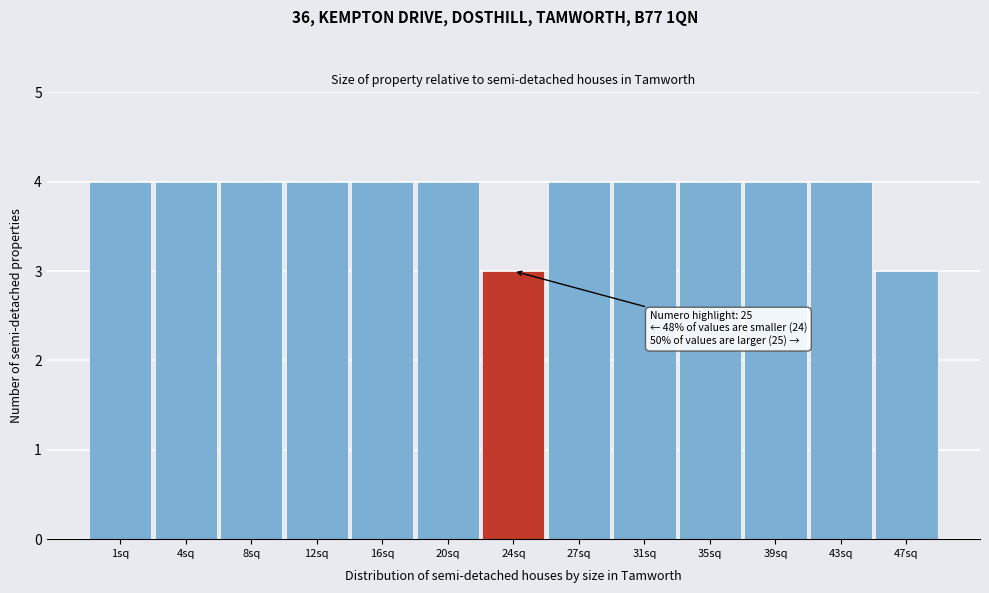

Reading left to right, what are all the values shown in this chart?

4	4	4	4	4	4	3	4	4	4	4	4	3